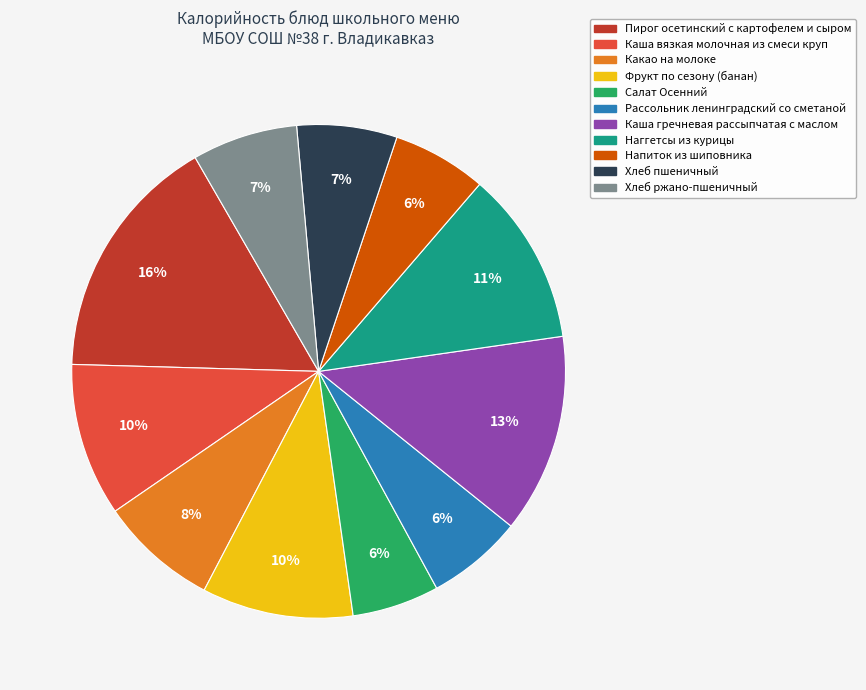

Is the sum of Напиток из шиповника and Салат Осенний greater than half?

No